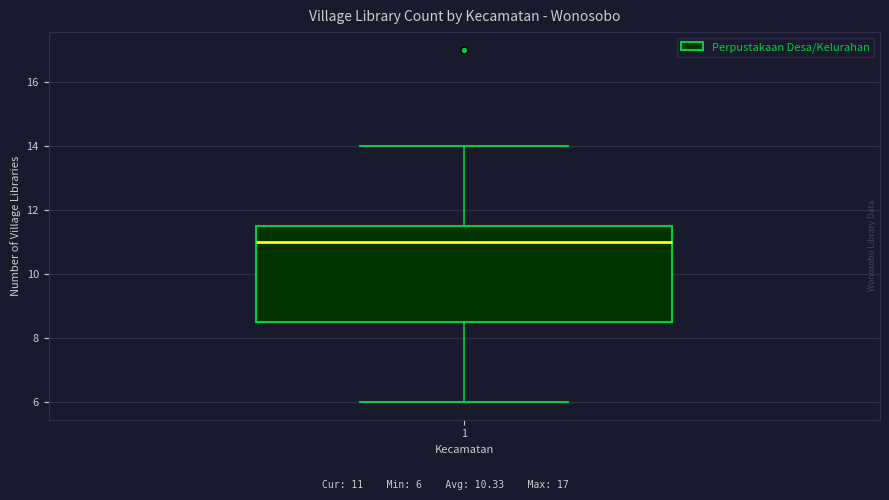

Read this box plot against the y-axis: the position of the median line, the range covered by the box, and the ends of both whiskers. The values are not printed on the chart, so give them approximately, as read against the axis.

median 11.0, box 8.6 to 11.6, whiskers 6.0 to 14.0